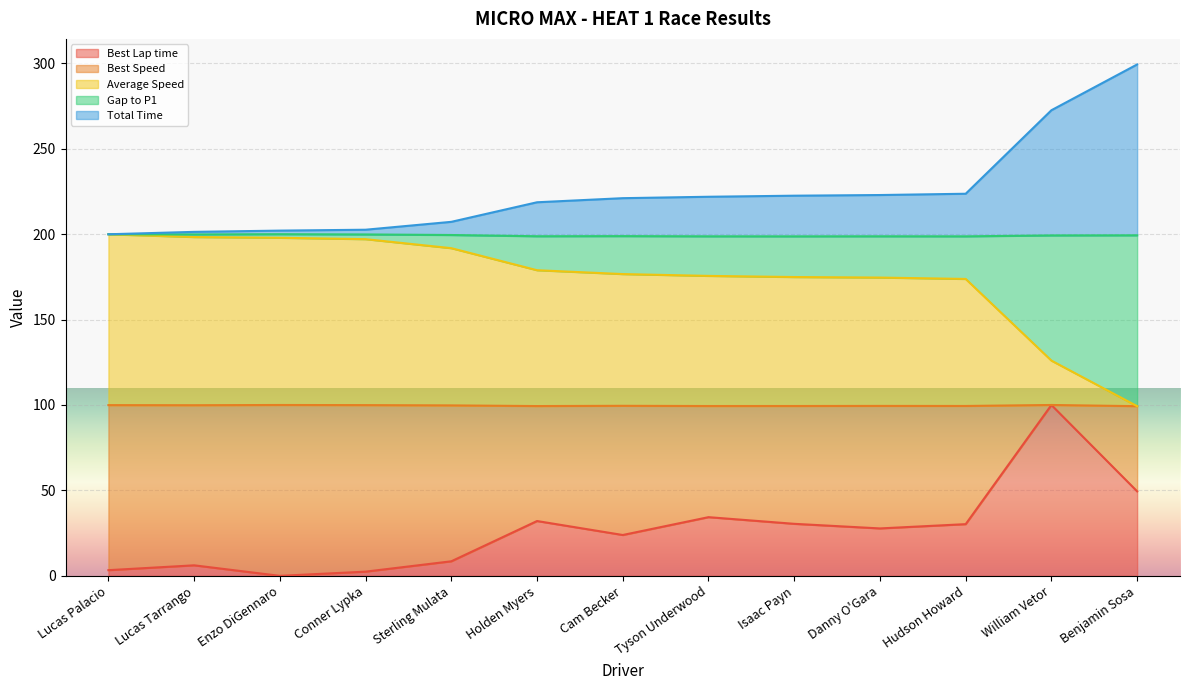

List the labels in order of Average Speed value, largest first.

Lucas Palacio, Lucas Tarrango, Enzo DiGennaro, Conner Lypka, Sterling Mulata, Holden Myers, Cam Becker, Tyson Underwood, Isaac Payn, Danny O'Gara, Hudson Howard, William Vetor, Benjamin Sosa